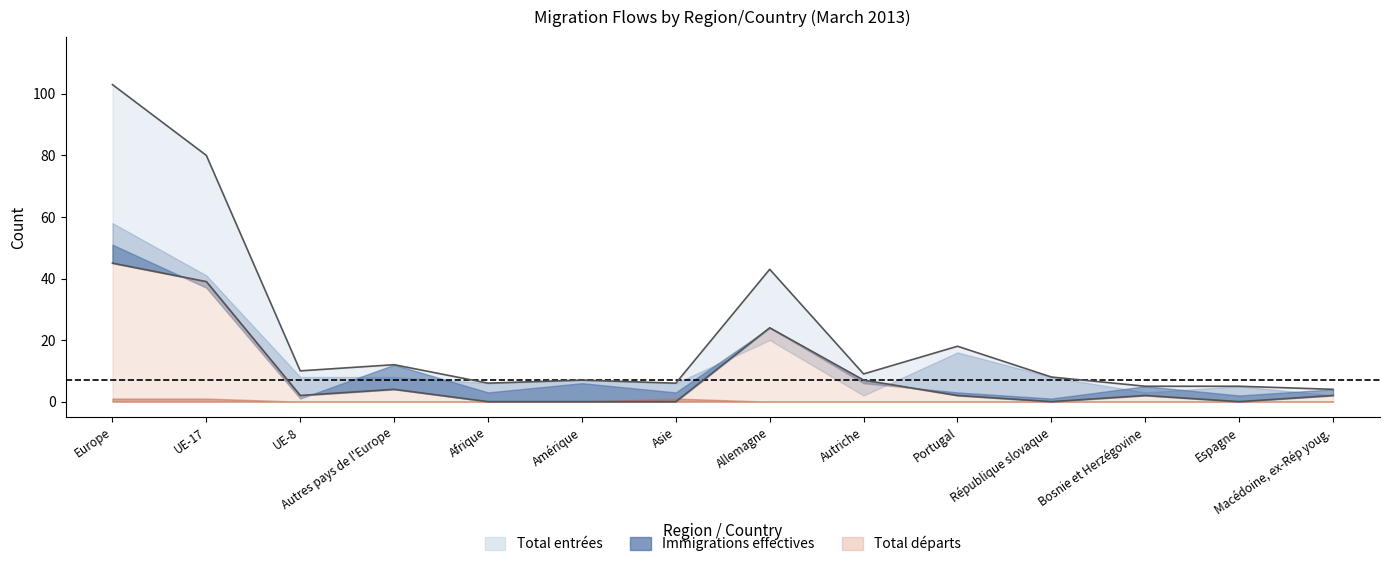

At which label does Total départs reach its peak?

Europe